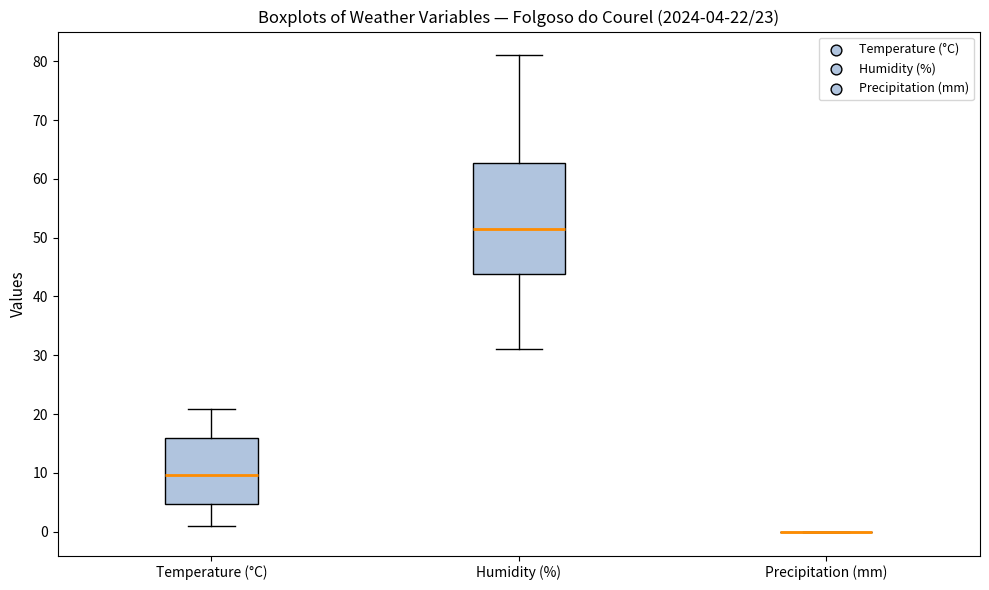

Which box is the tallest, from its lower edge to its upper edge?

Humidity (%)